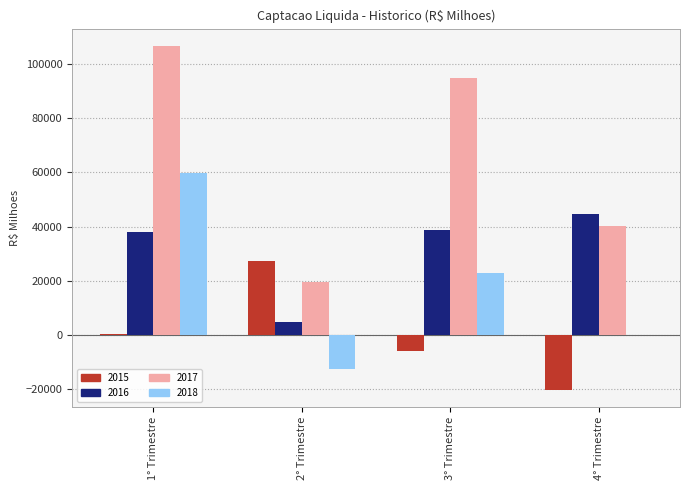

The value of 2015 at 2° Trimestre is 27248.8. True or false?

True